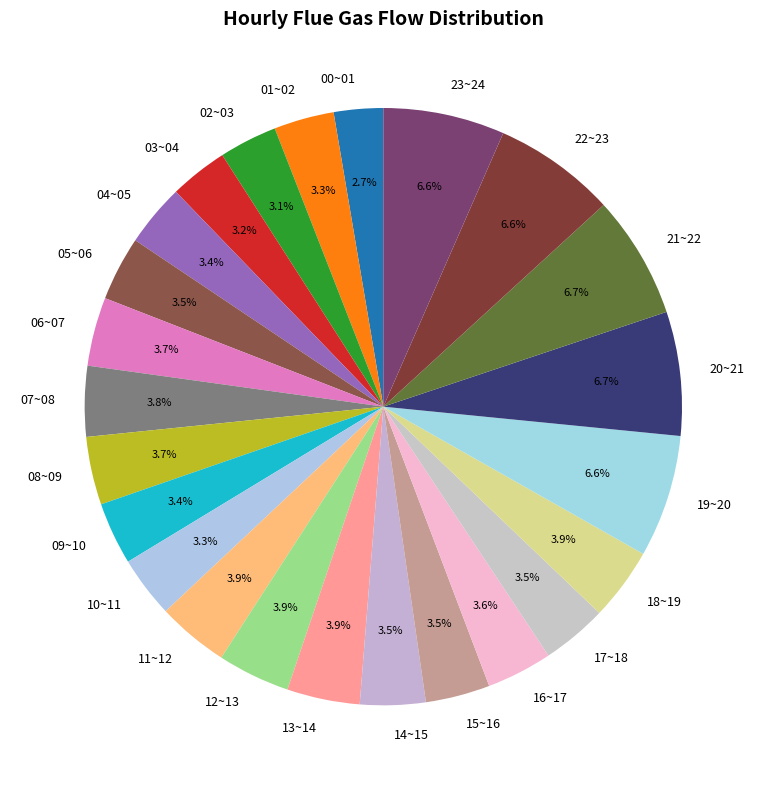

Is 10~11 the majority of the pie?

No